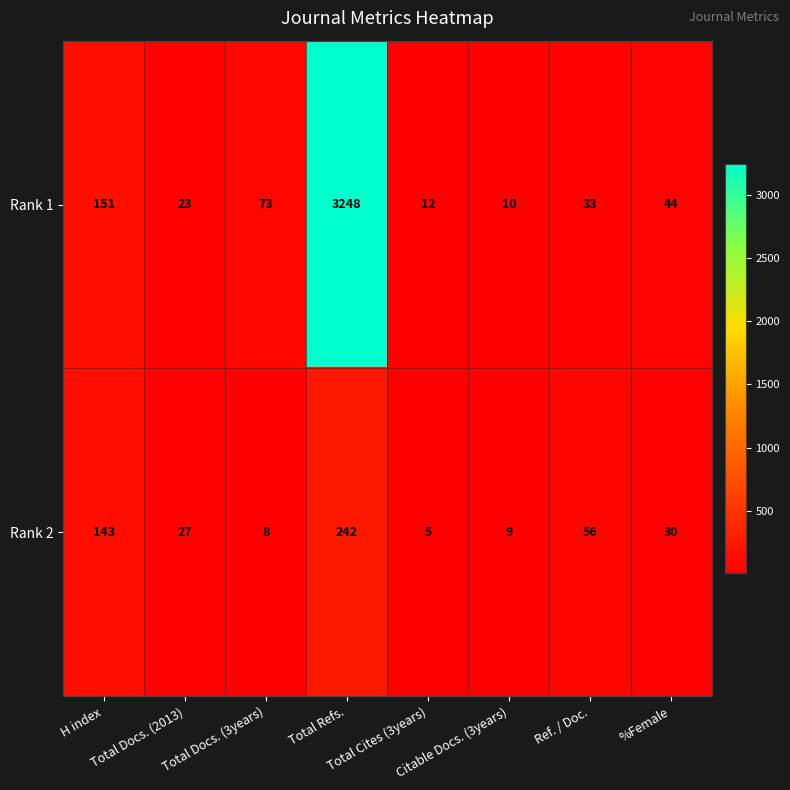

What is the difference between the maximum and minimum values in the Rank 1 series?

3238